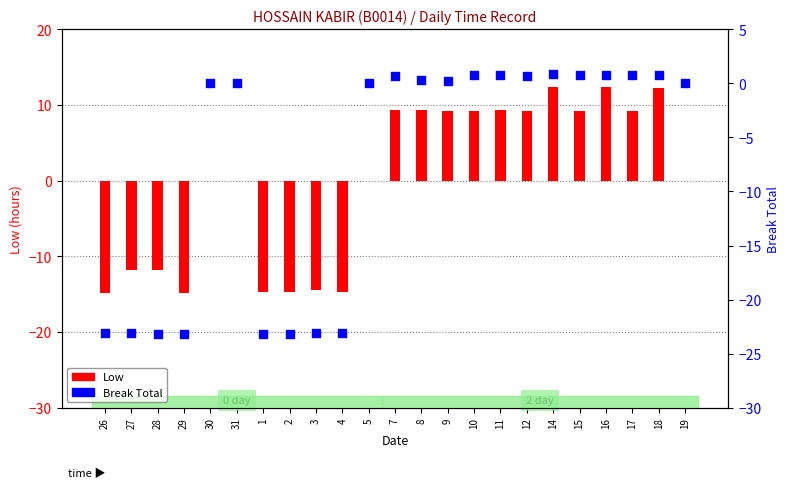

At how many categories does at least one series exceed -17?

23